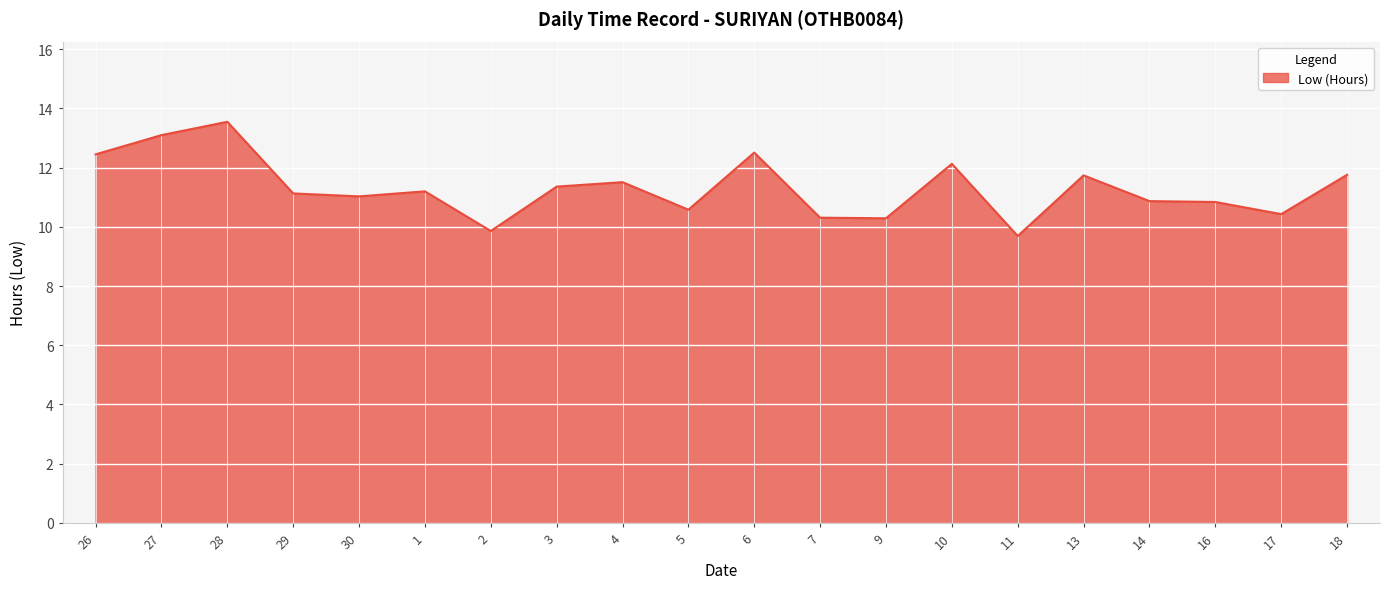

What is the maximum value shown in the chart?

13.6